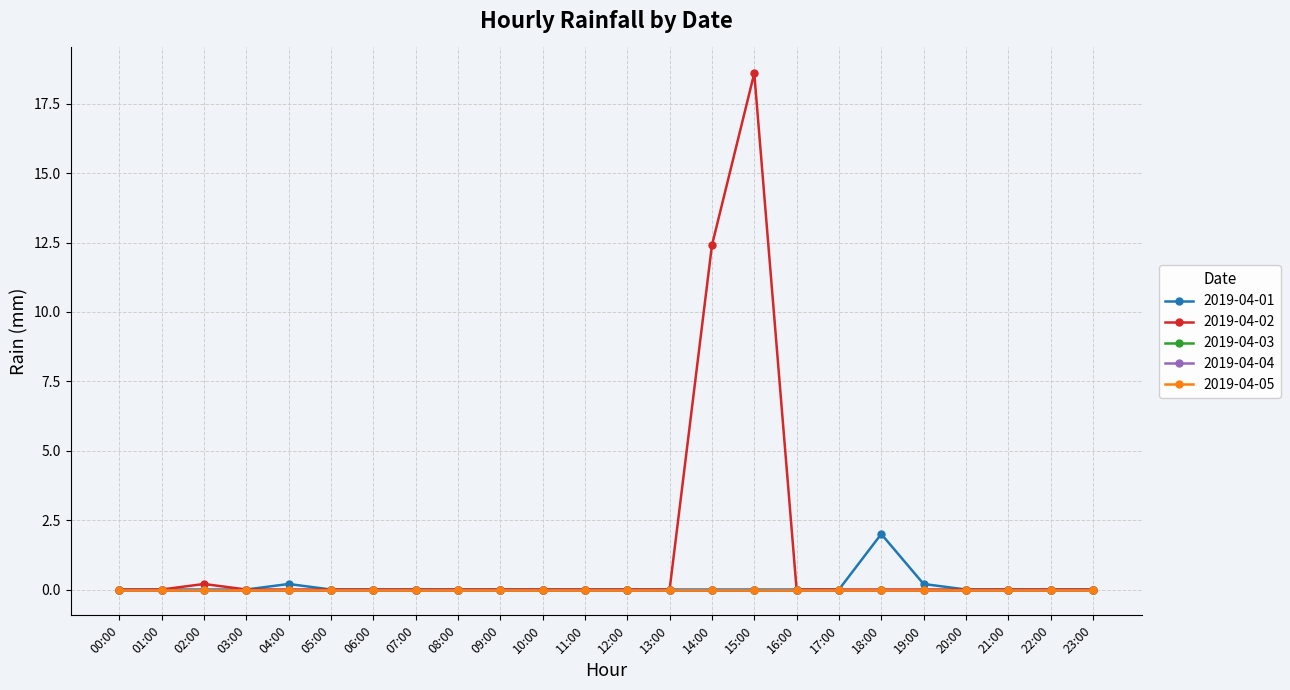

True or false: 2019-04-04 has more than 1 points higher than both neighbors.

False